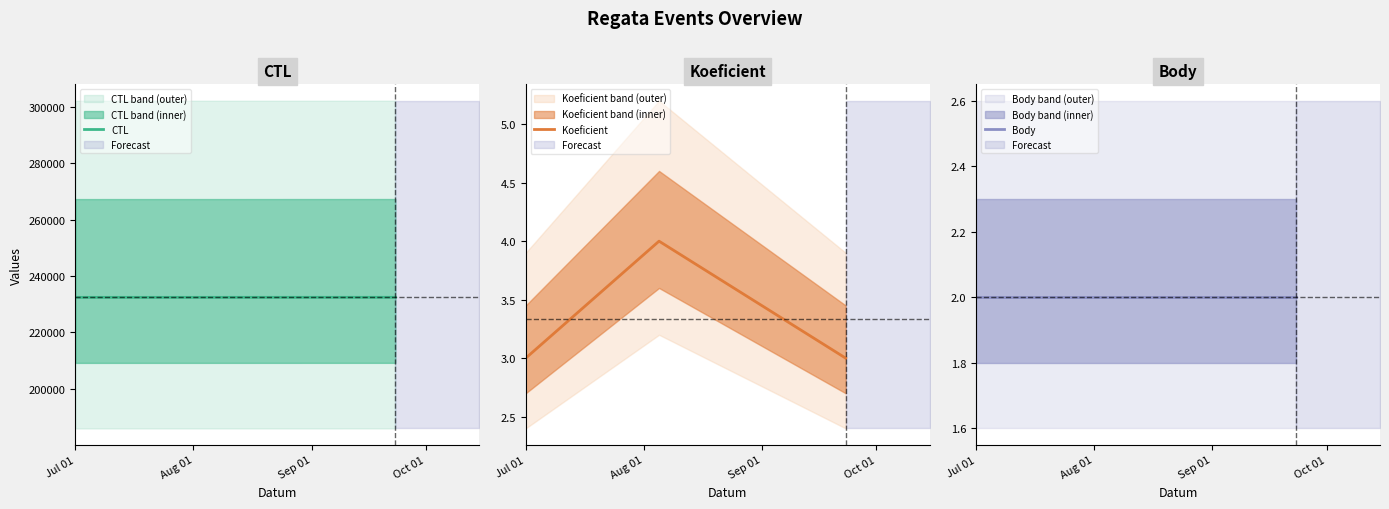

What is the spread (max minus min) of values at Jul 01?

232421